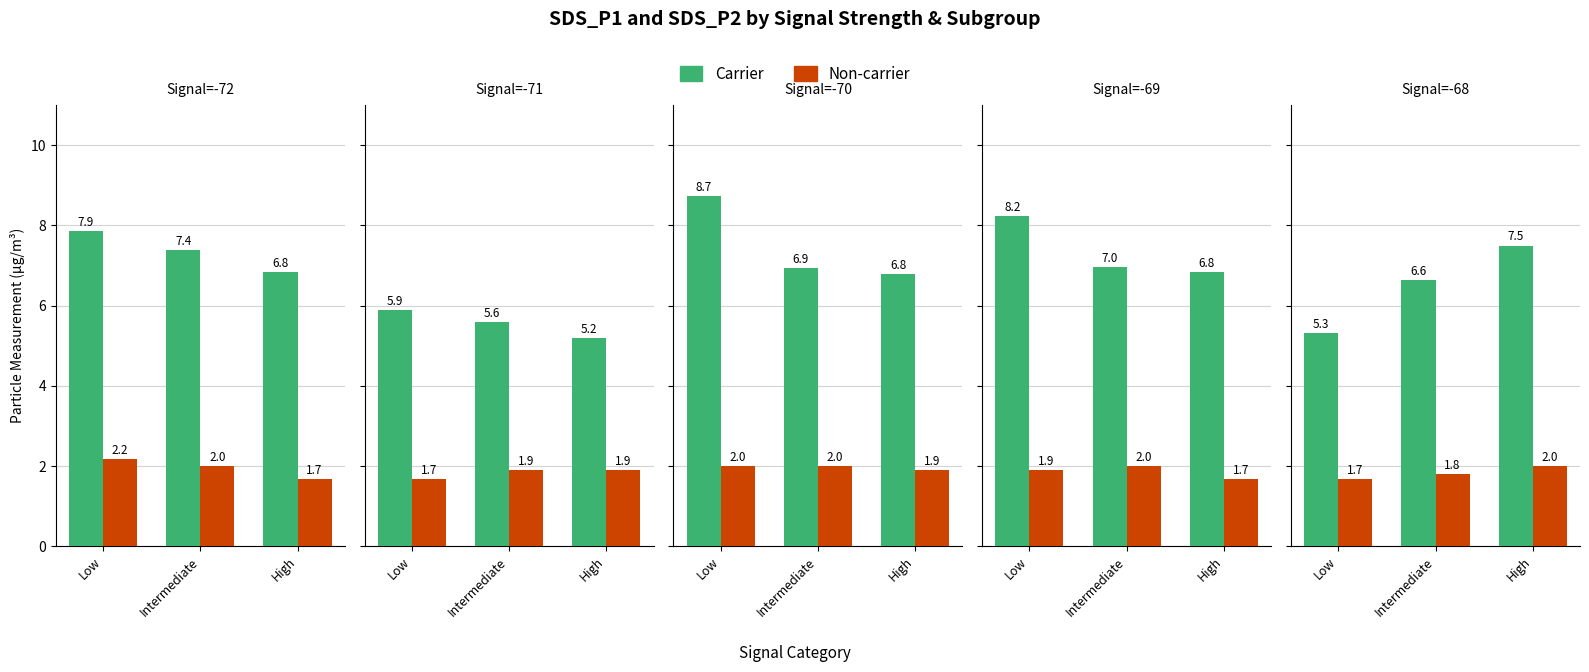

Which has a higher value, Low or Intermediate?

Intermediate